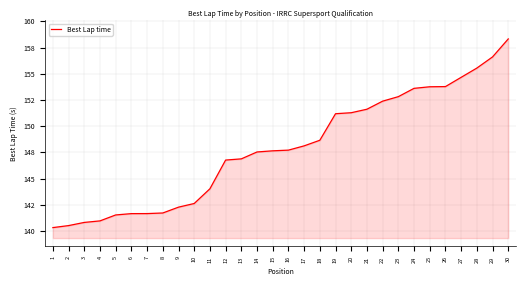

Rank the categories by value from lowest to highest.

1, 2, 3, 4, 5, 6, 7, 8, 9, 10, 11, 12, 13, 14, 15, 16, 17, 18, 19, 20, 21, 22, 23, 24, 25, 26, 27, 28, 29, 30